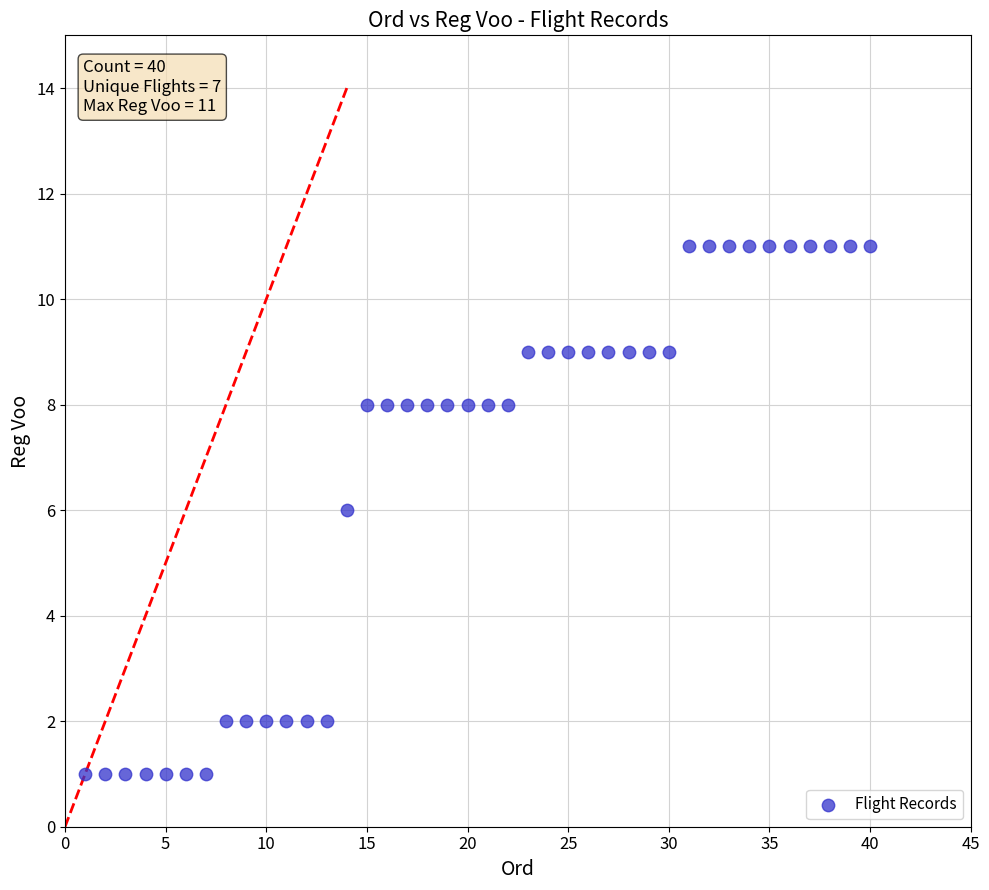

What is the range of Y values (max minus min)?

10